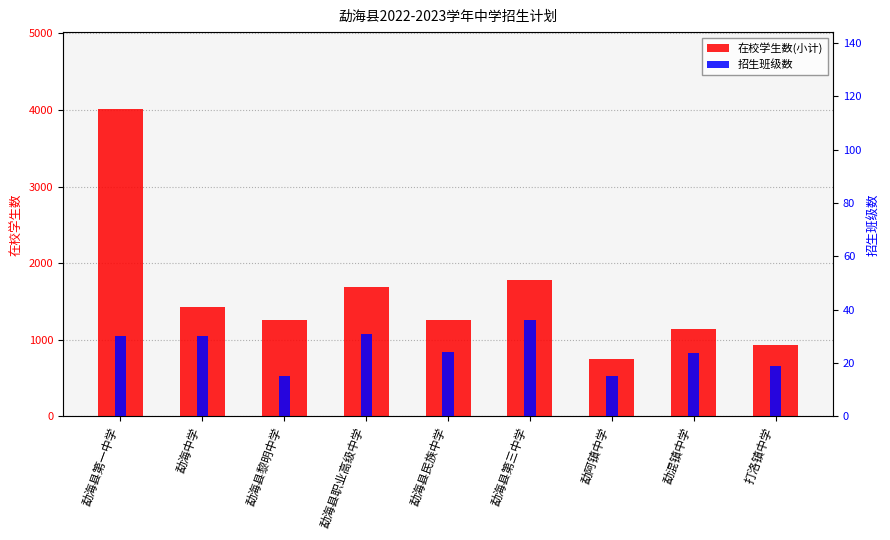

What is the label of the 7th bar from the left?

勐阿镇中学